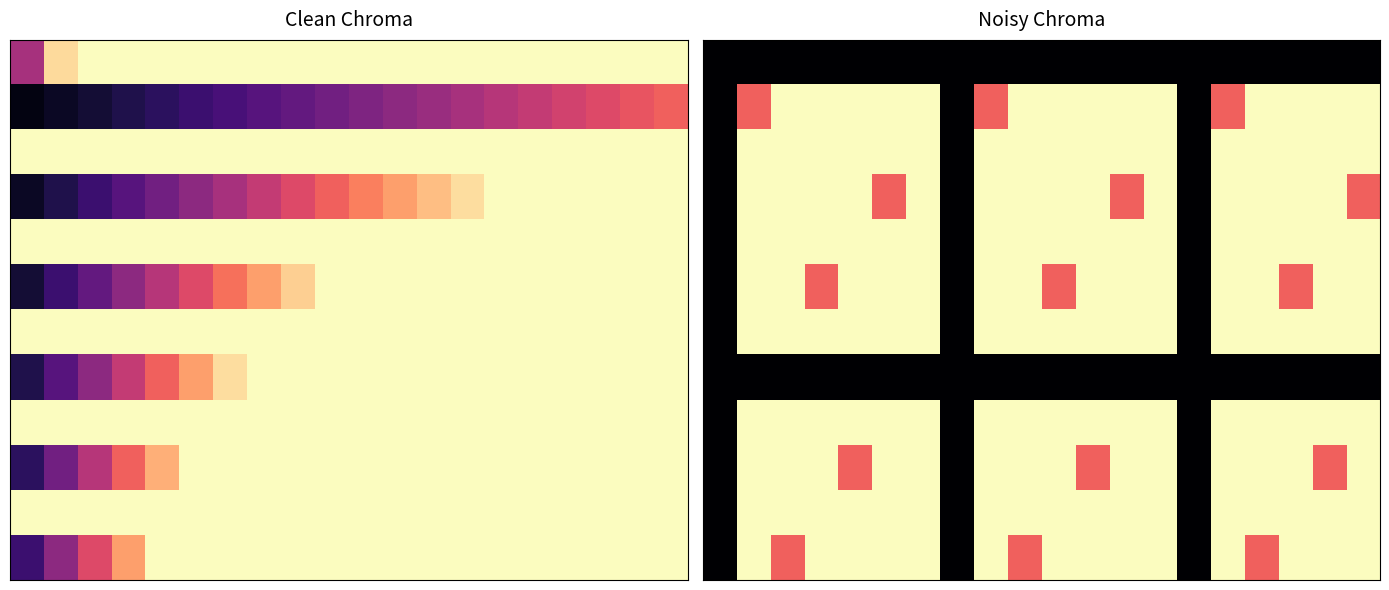

At which category is the sum across all series the highest?

3